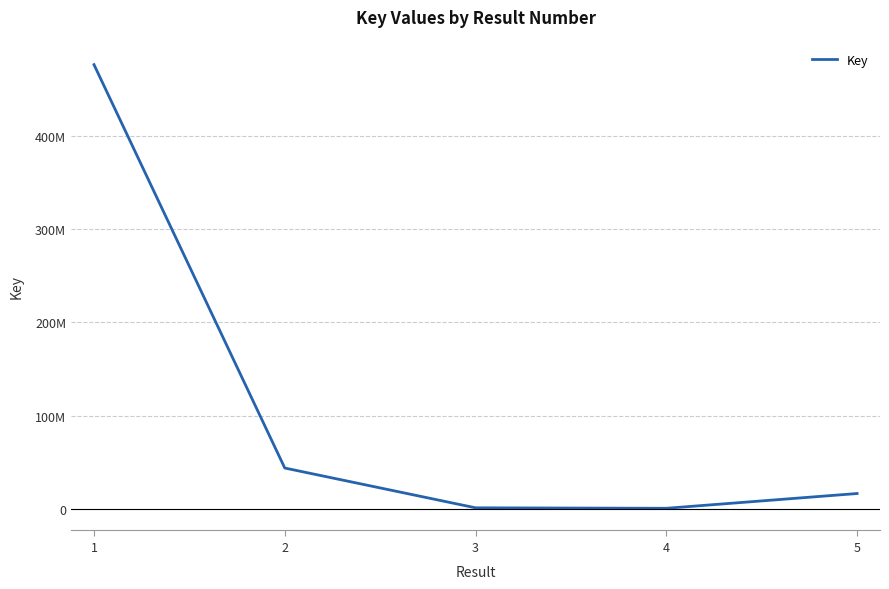

Is this an area chart (filled region under the line)?

No